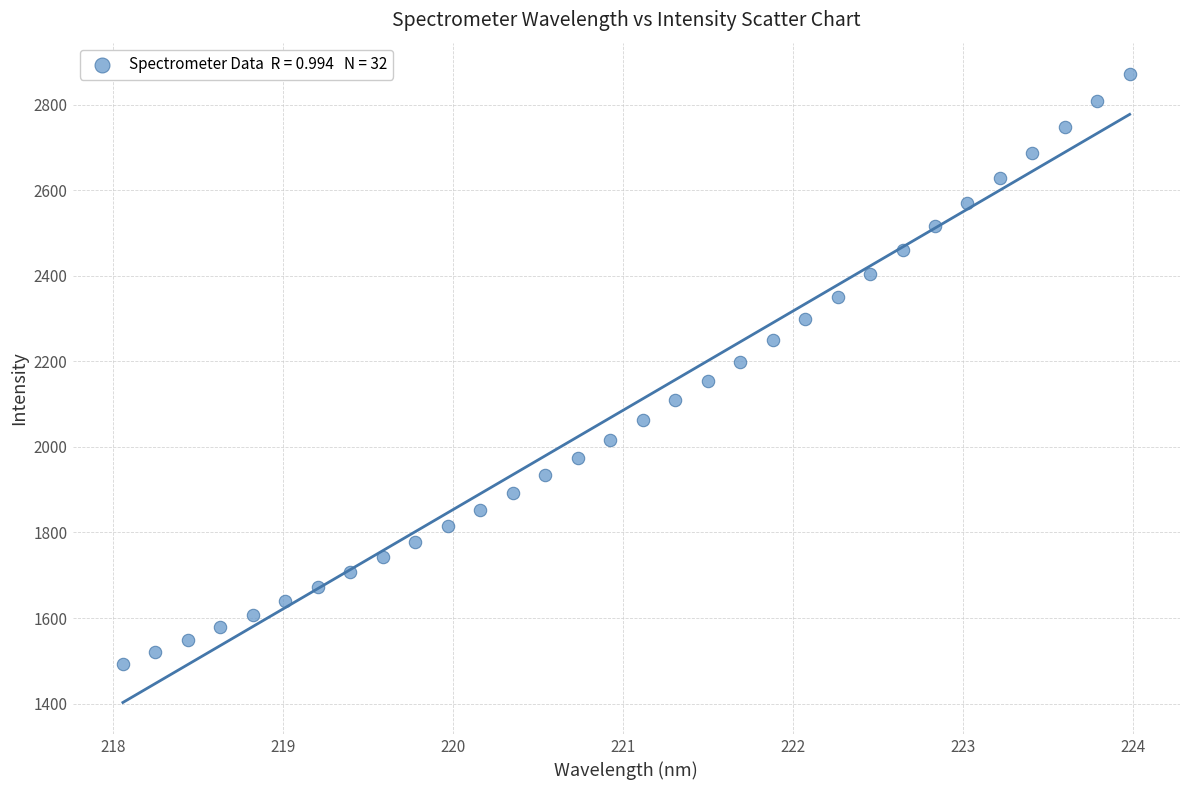

What is the range of X values (max minus min)?

5.9